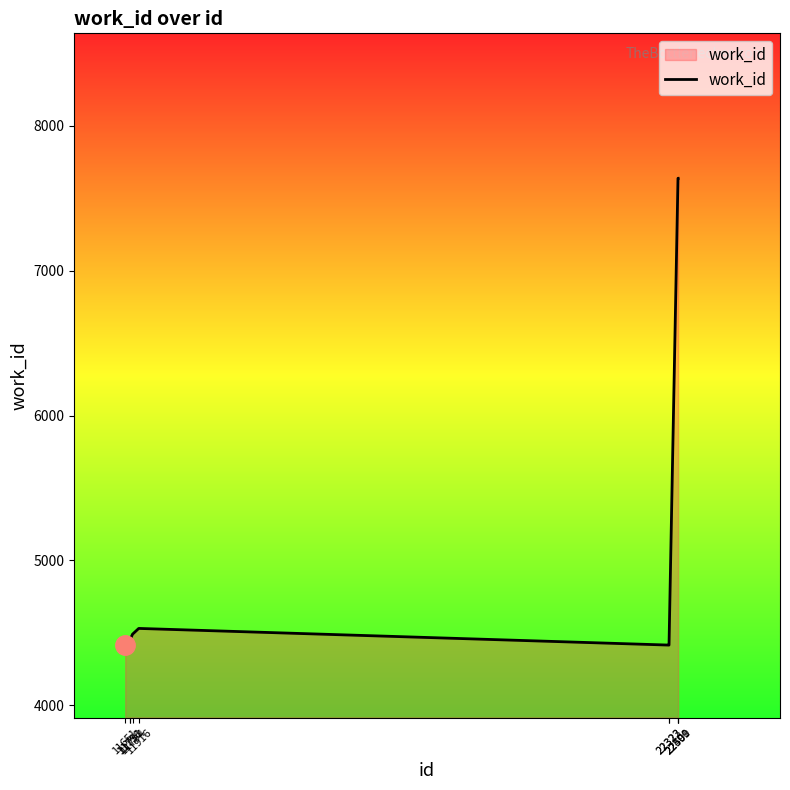

What is the sum of all values?

54095